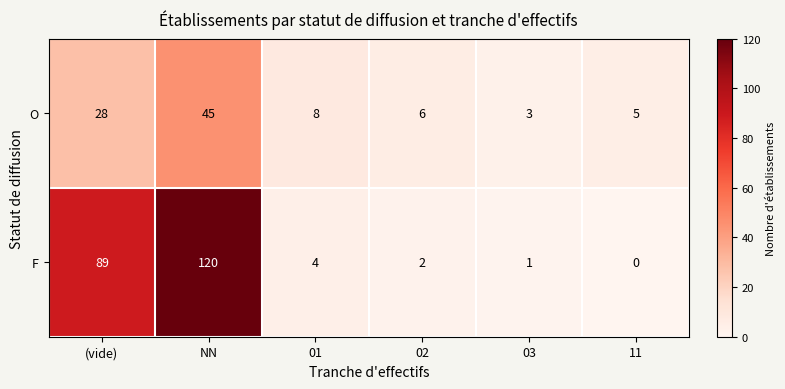

Reading left to right, transcribe all the data shown in this chart.

O: (vide)=28	NN=45	01=8	02=6	03=3	11=5
F: (vide)=89	NN=120	01=4	02=2	03=1	11=0